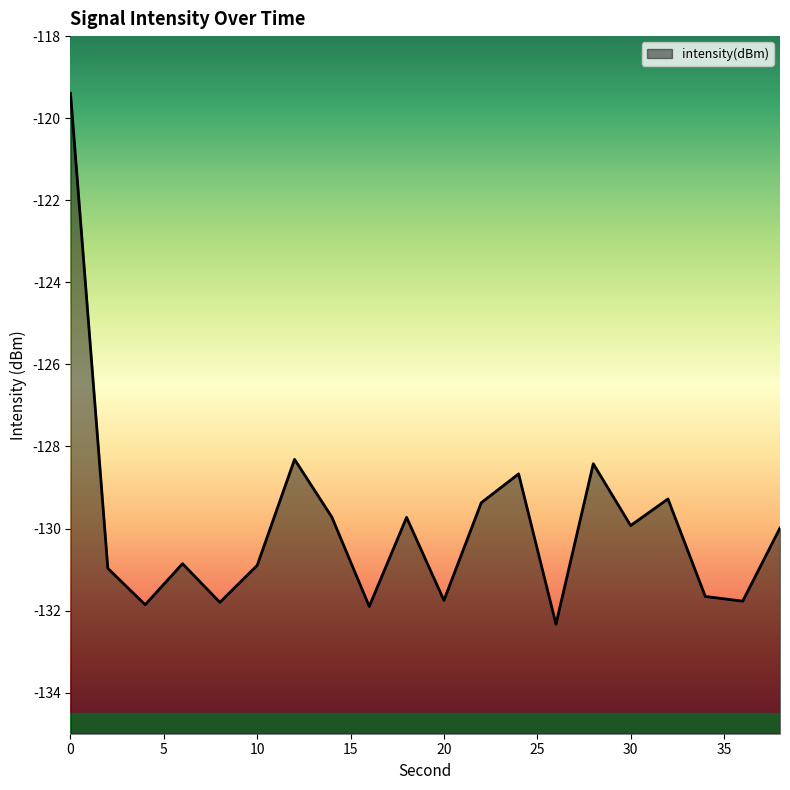

Reading right to left, transcribe all the data shown in this chart.

-130.0	-131.8	-131.7	-129.3	-129.9	-128.4	-132.3	-128.7	-129.4	-131.7	-129.7	-131.9	-129.7	-128.3	-130.9	-131.8	-130.9	-131.9	-131.0	-119.4